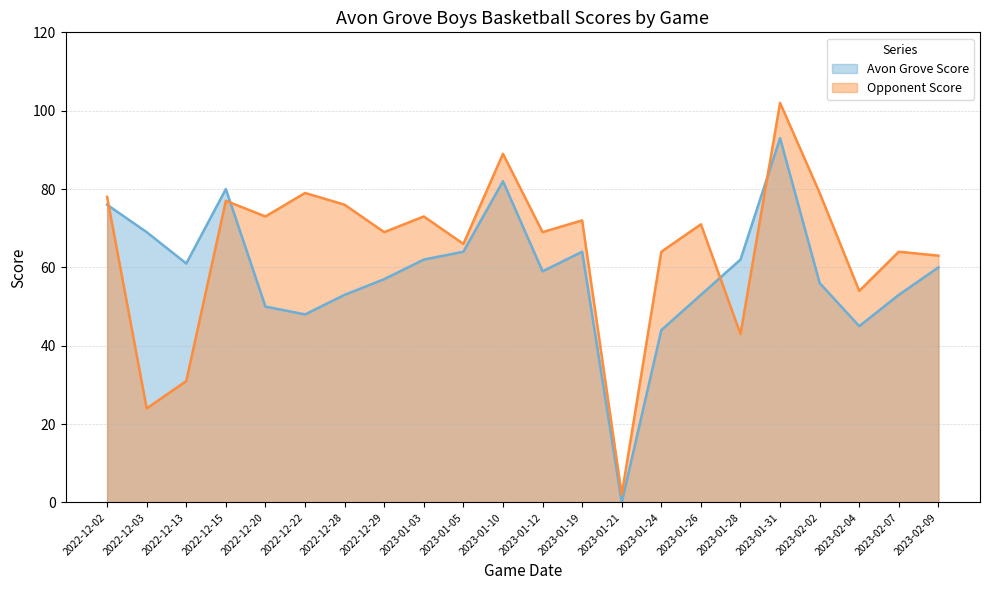

How many lines are shown in the chart?

2